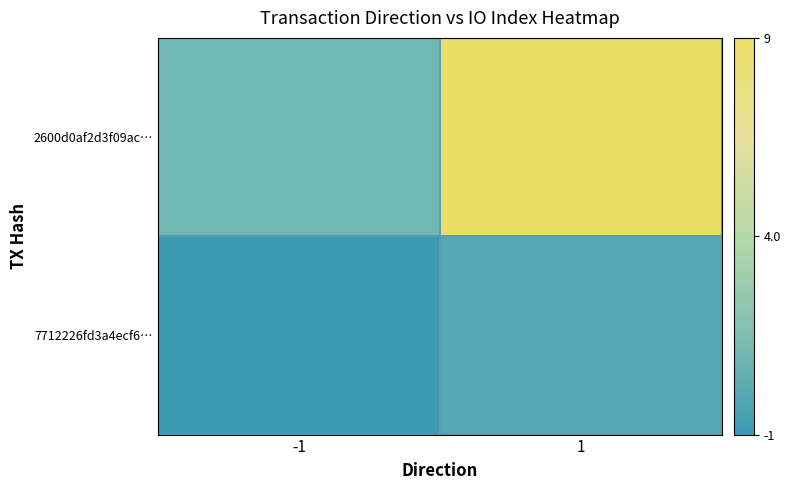

The value of 2600d0af2d3f09ac… at -1 is 0.8. True or false?

False